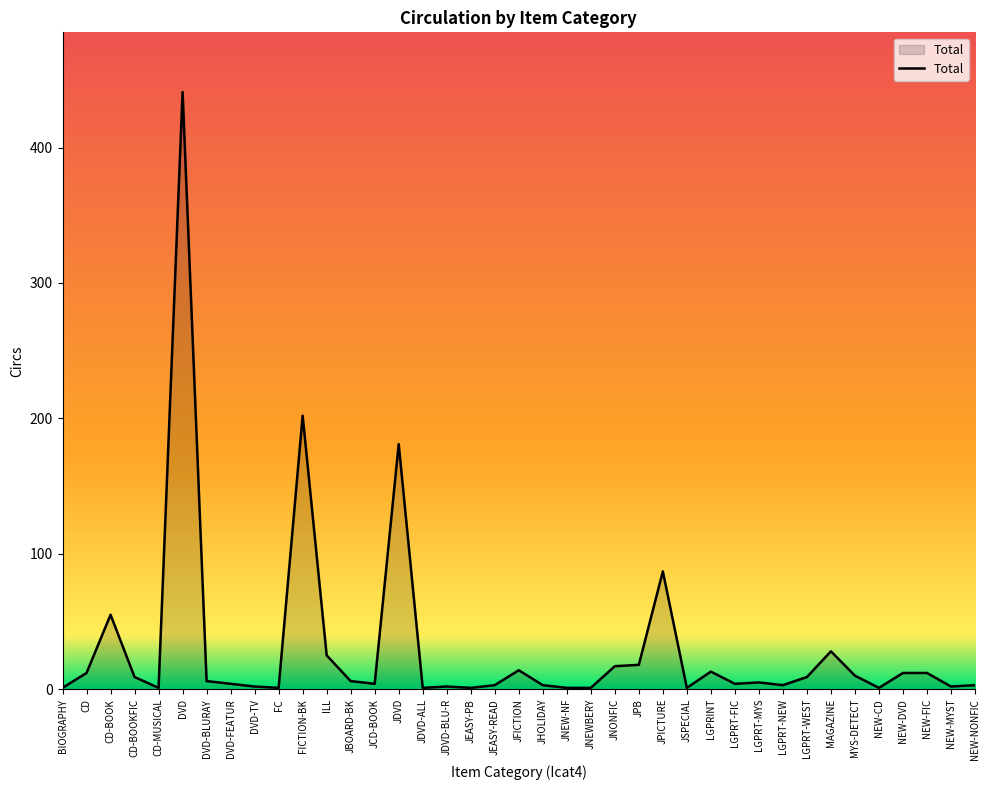

What is the difference between the values at JCD-BOOK and CD-MUSICAL?

3